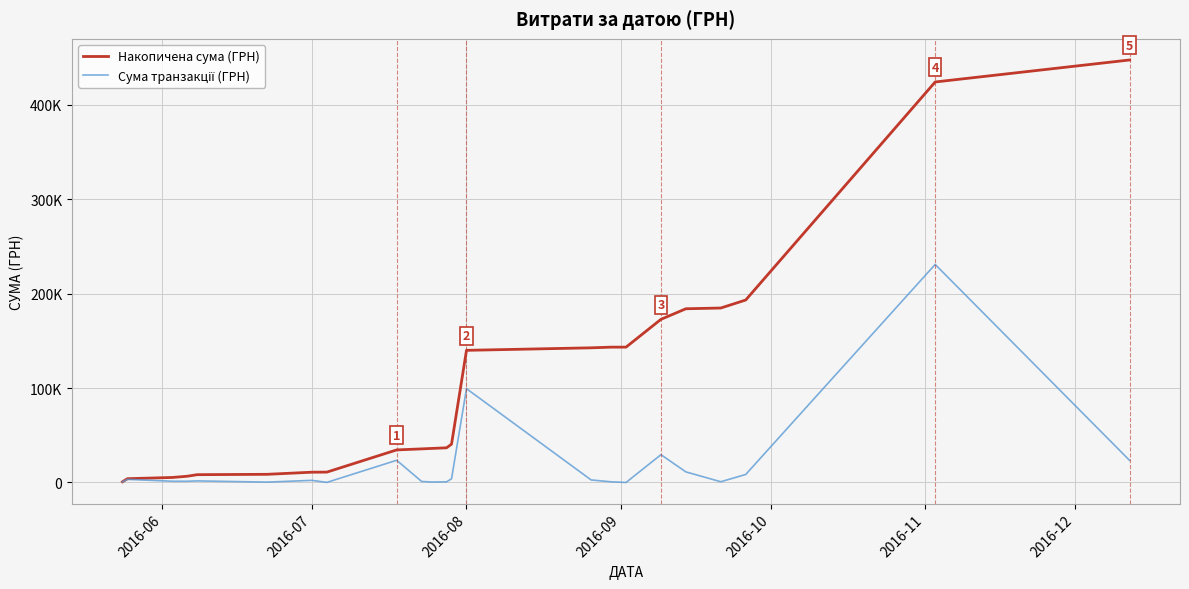

True or false: Накопичена сума (ГРН) and Сума транзакції (ГРН) cross at least once.

False